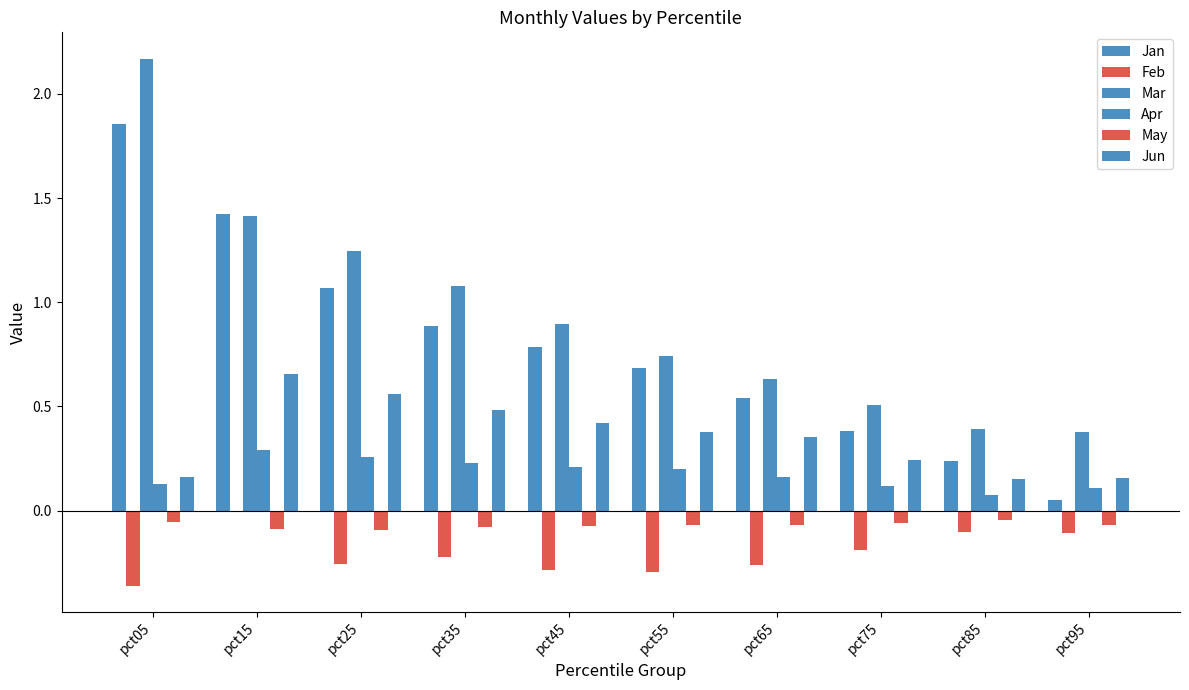

Reading right to left, extract all data points from this chart.

Jan: 0.0	0.2	0.4	0.5	0.7	0.8	0.9	1.1	1.4	1.9
Feb: -0.1	-0.1	-0.2	-0.3	-0.3	-0.3	-0.2	-0.3	-0.0	-0.4
Mar: 0.4	0.4	0.5	0.6	0.7	0.9	1.1	1.2	1.4	2.2
Apr: 0.1	0.1	0.1	0.2	0.2	0.2	0.2	0.3	0.3	0.1
May: -0.1	-0.0	-0.1	-0.1	-0.1	-0.1	-0.1	-0.1	-0.1	-0.1
Jun: 0.2	0.2	0.2	0.4	0.4	0.4	0.5	0.6	0.7	0.2